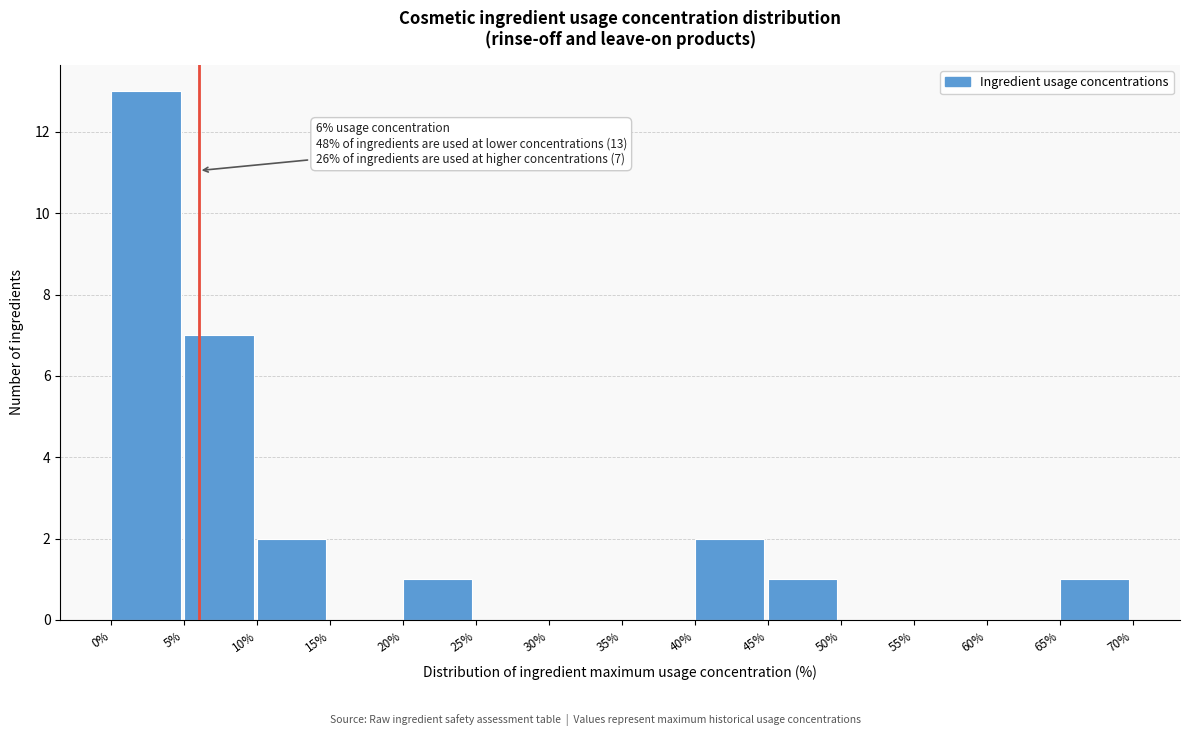

Which range on the x-axis has the tallest bar?

0% to 5%